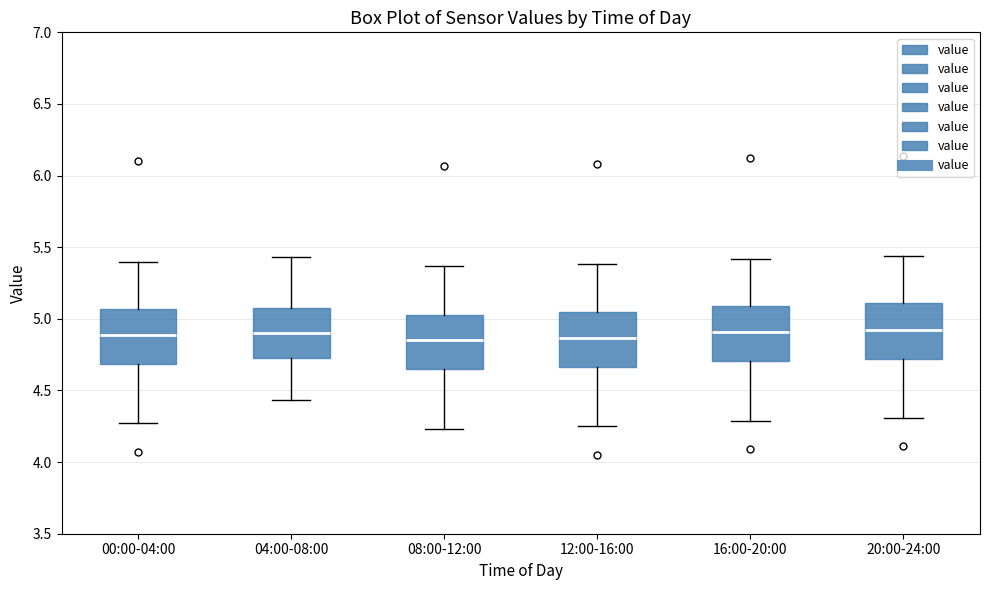

Reading left to right, transcribe this box plot: for each box, give where its median line is, the range the box spans, and where its two whiskers end, as read against the y-axis. The values are not printed on the chart, so give them approximately, as read against the axis.

00:00-04:00: median 4.90, box 4.70 to 5.05, whiskers 4.25 to 5.40
04:00-08:00: median 4.90, box 4.75 to 5.10, whiskers 4.45 to 5.45
08:00-12:00: median 4.85, box 4.65 to 5.05, whiskers 4.25 to 5.35
12:00-16:00: median 4.85, box 4.65 to 5.05, whiskers 4.25 to 5.40
16:00-20:00: median 4.90, box 4.70 to 5.10, whiskers 4.30 to 5.40
20:00-24:00: median 4.95, box 4.70 to 5.10, whiskers 4.30 to 5.45